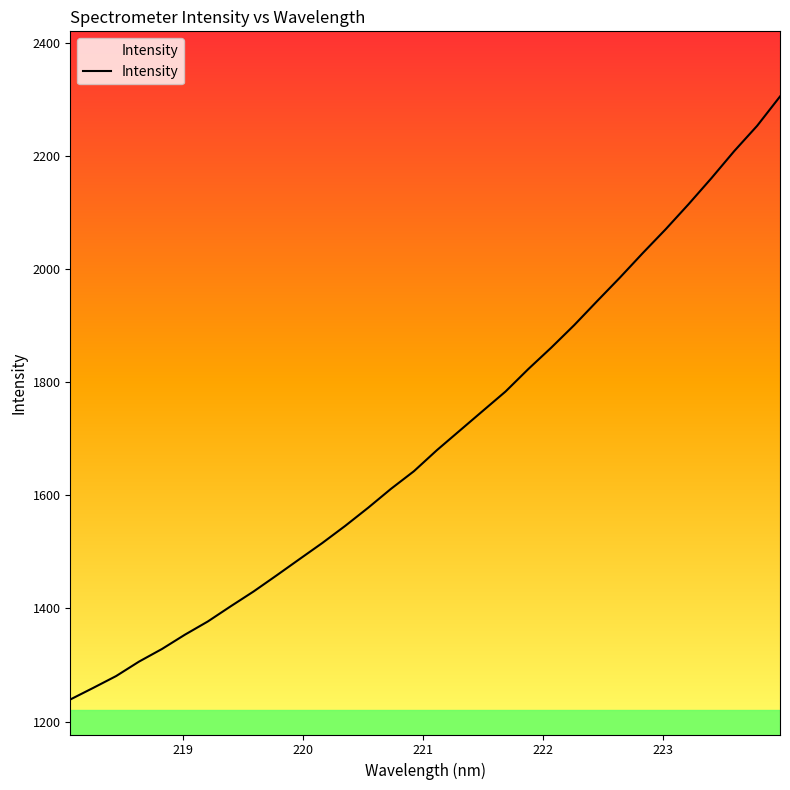

What is the average value?

1700.2